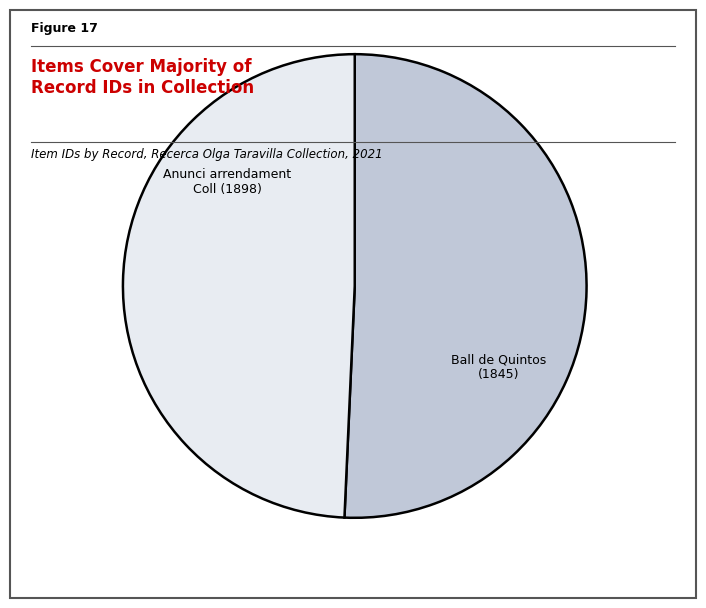

Does any single category account for the majority?

Yes